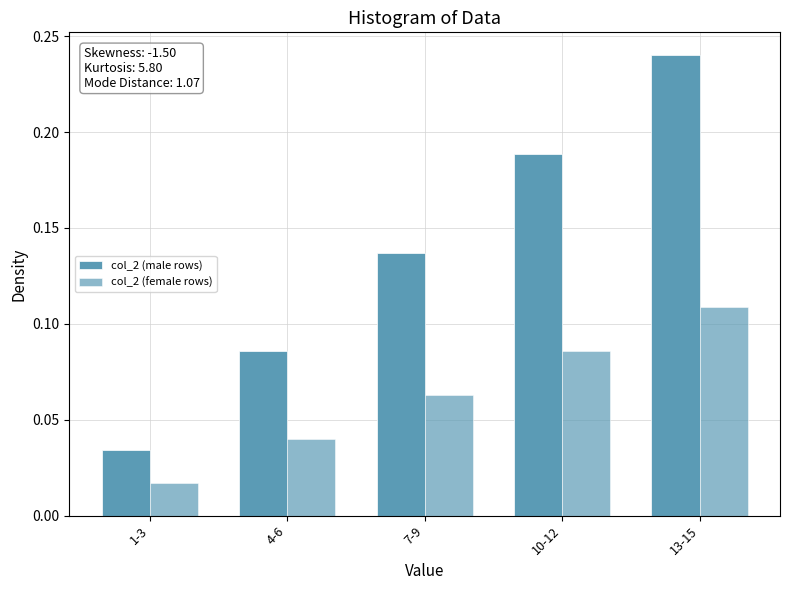

Are the bars horizontal?

No